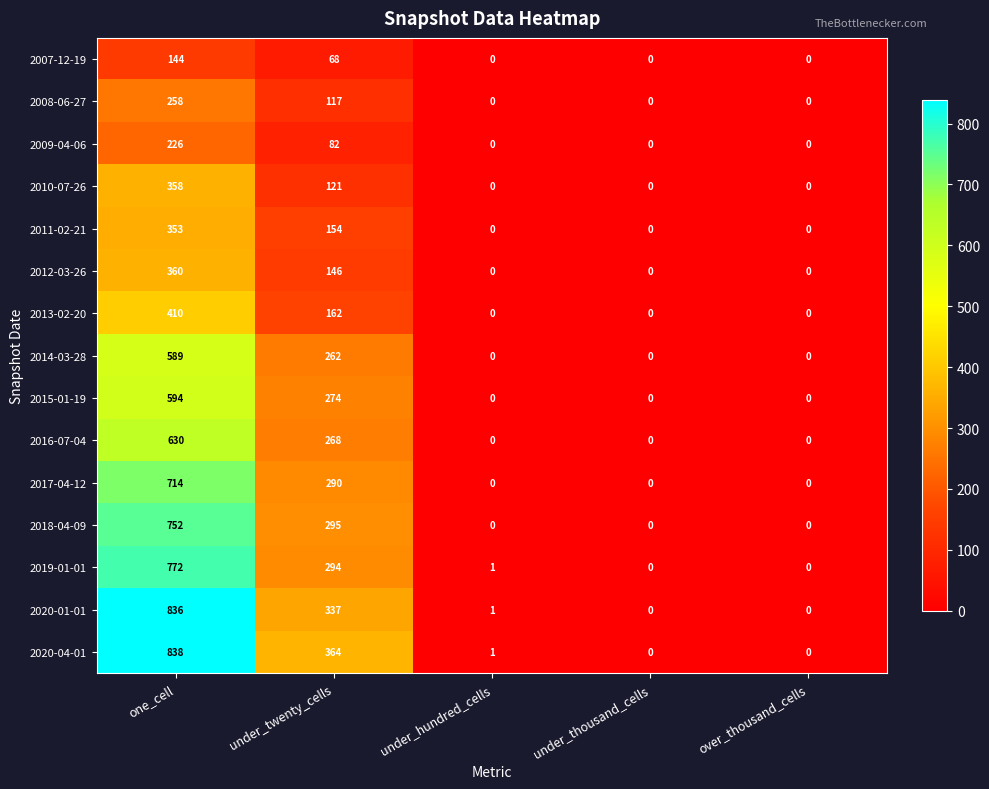

Which label corresponds to the largest value in the chart?

one_cell